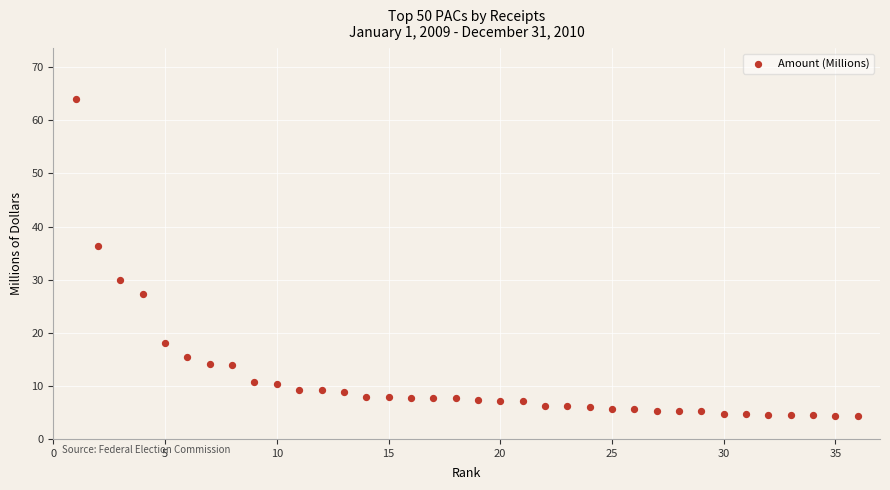

What is the range of Y values (max minus min)?

59.6